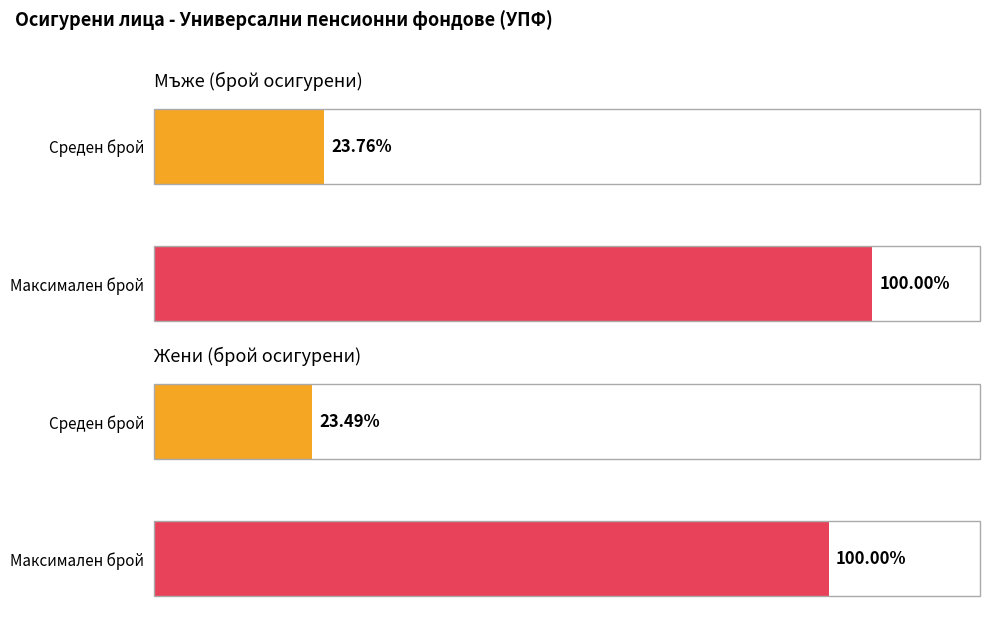

What is the difference between the maximum and second lowest values in the Жени series?

1761028